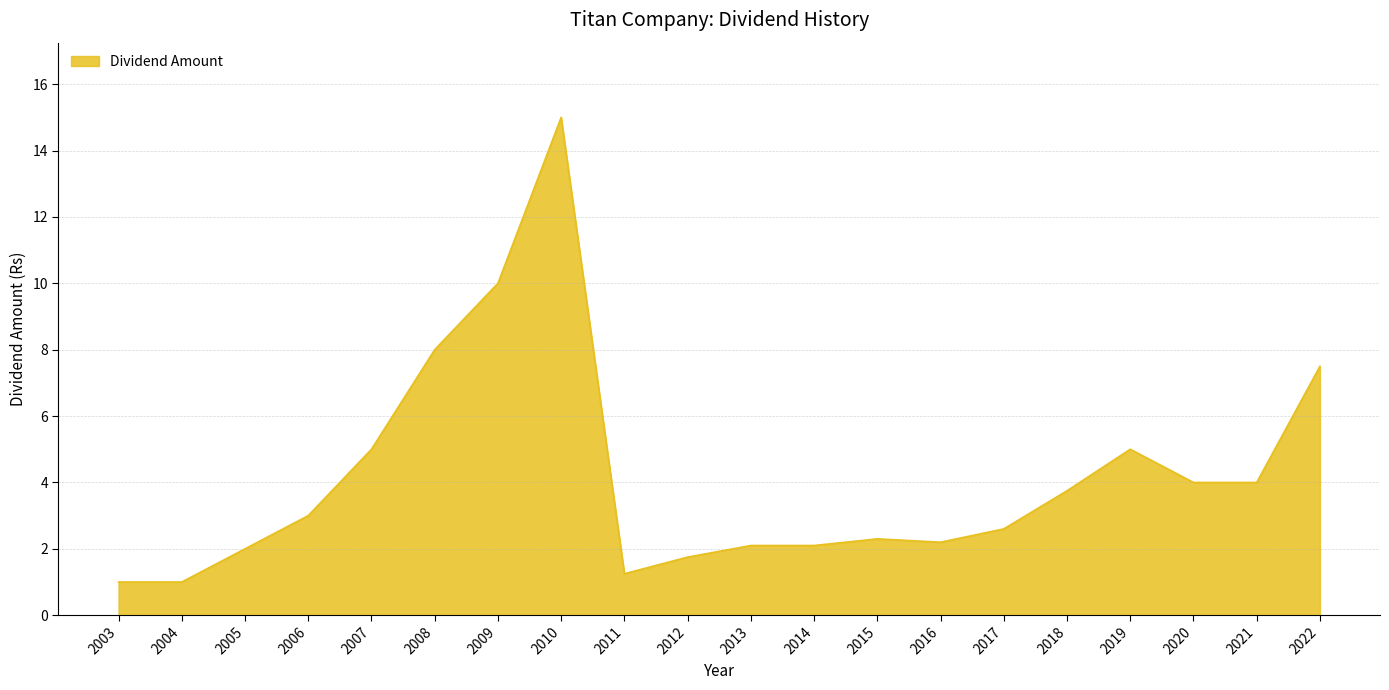

What is the minimum value shown in the chart?

1.0